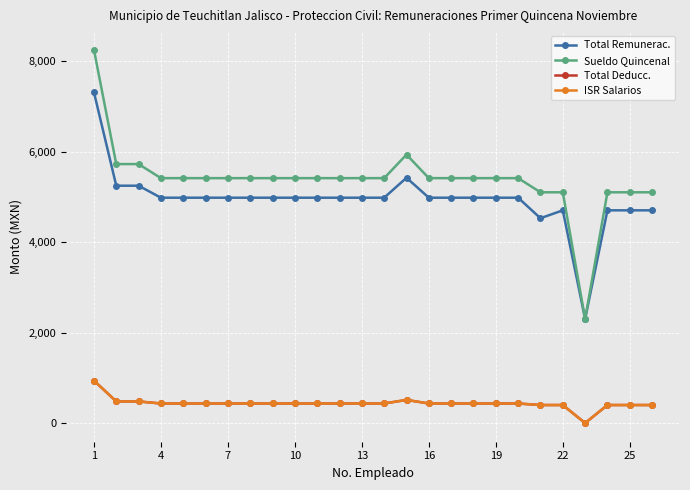

How many values in the Total Remunerac. series are below 4980?

6